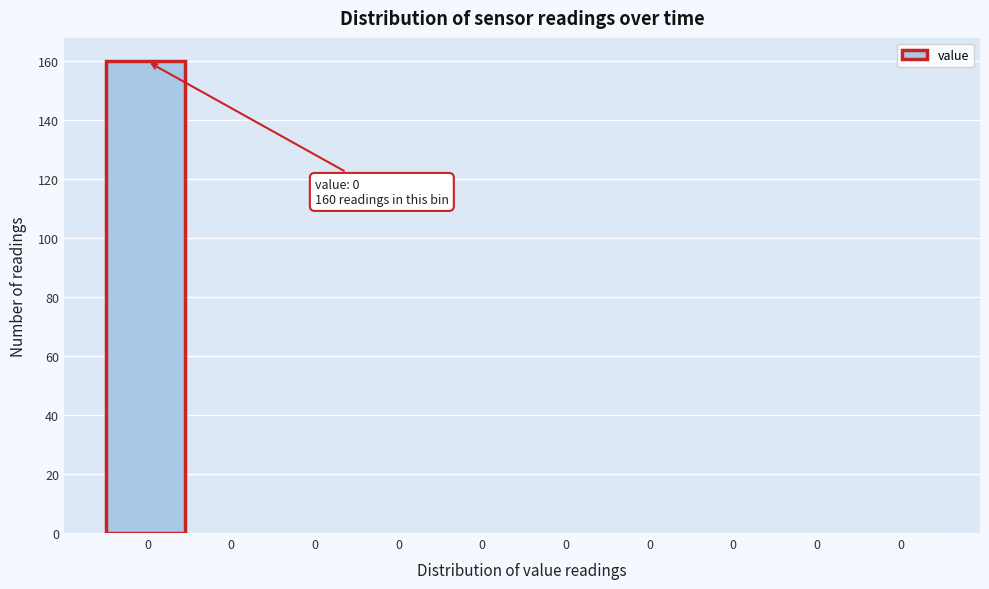

How many categories are shown in the chart?

10